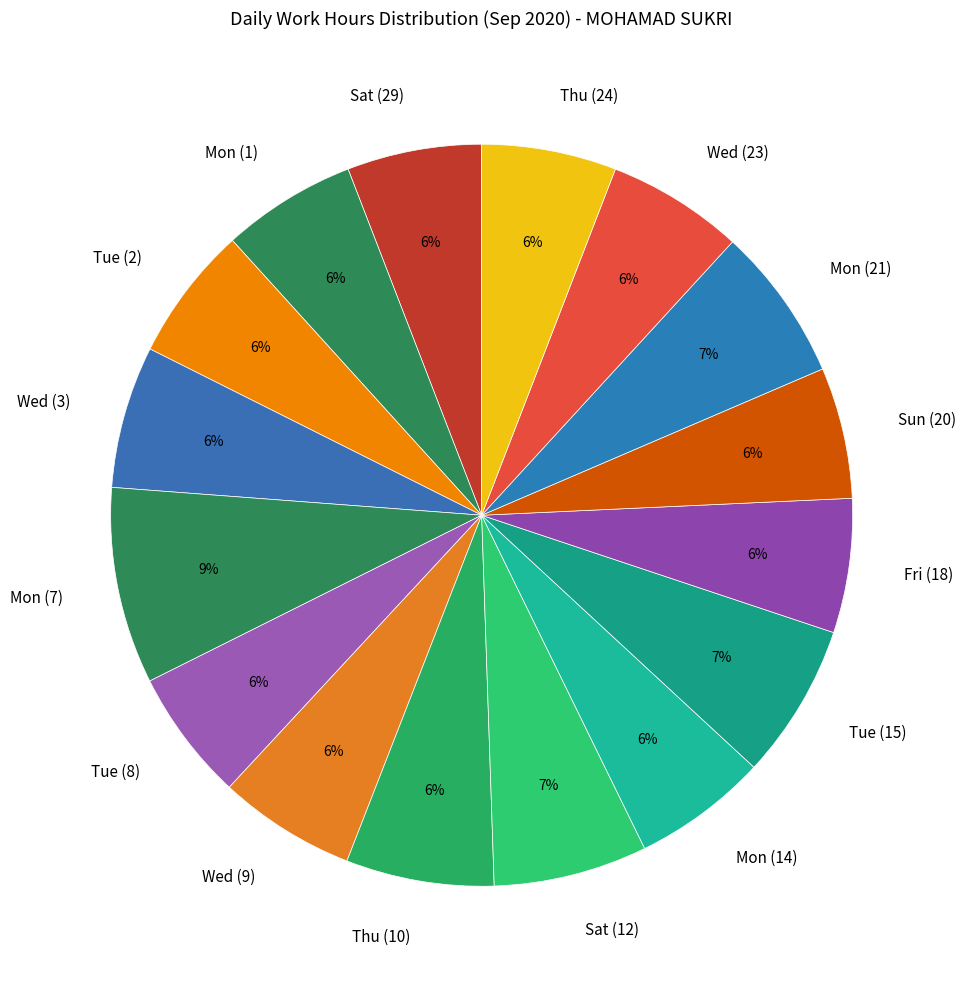

Count the number of slices in the pie.

16